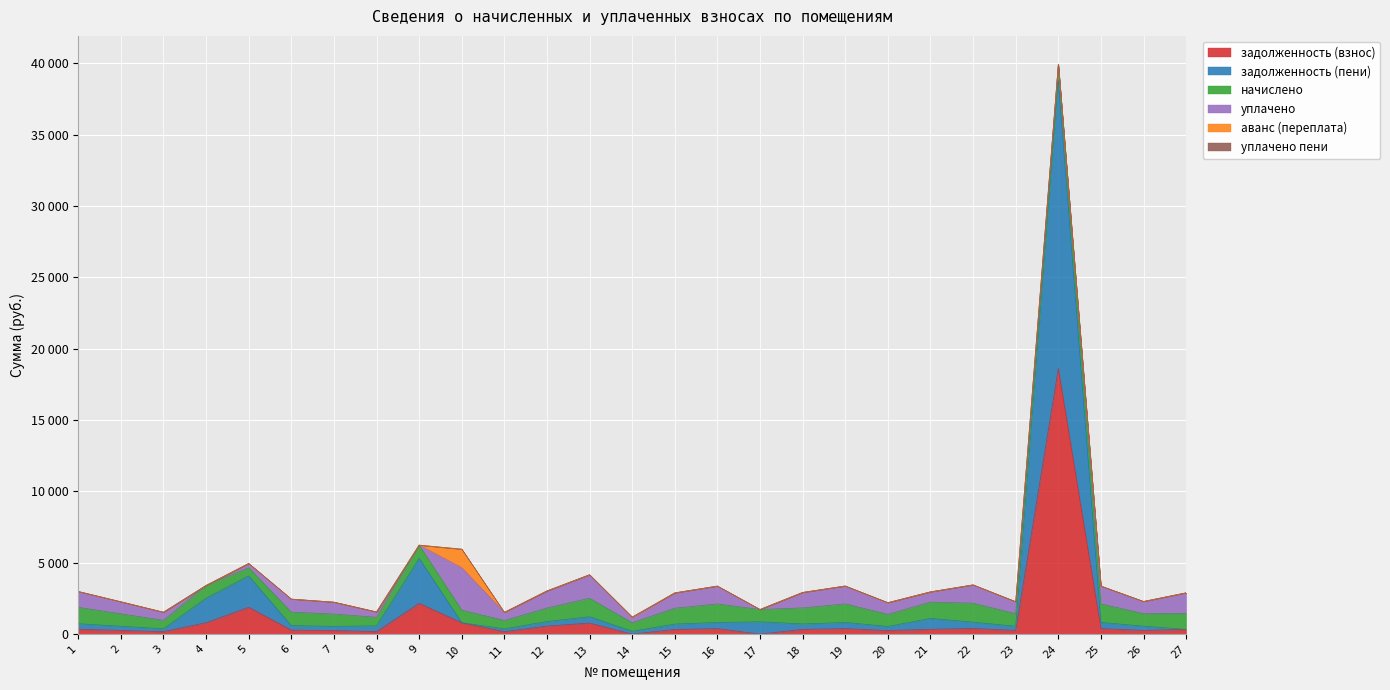

At which label does задолженность (пени) reach its minimum?

10